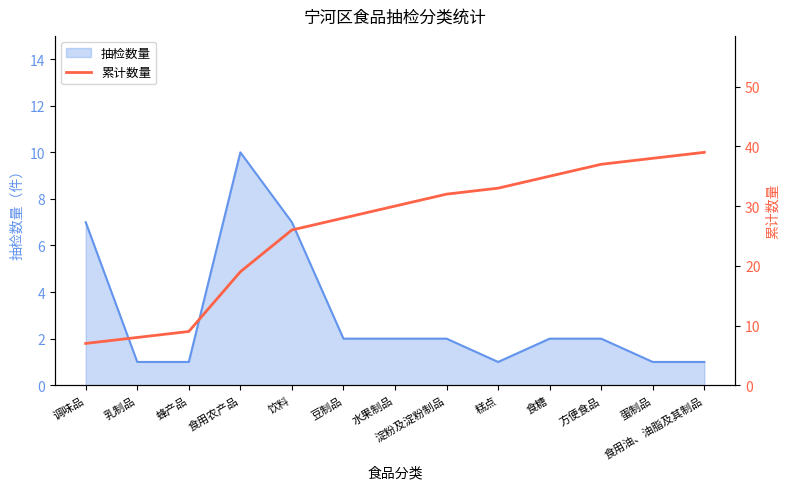

The chart shows a value of 37 at 方便食品. True or false?

True